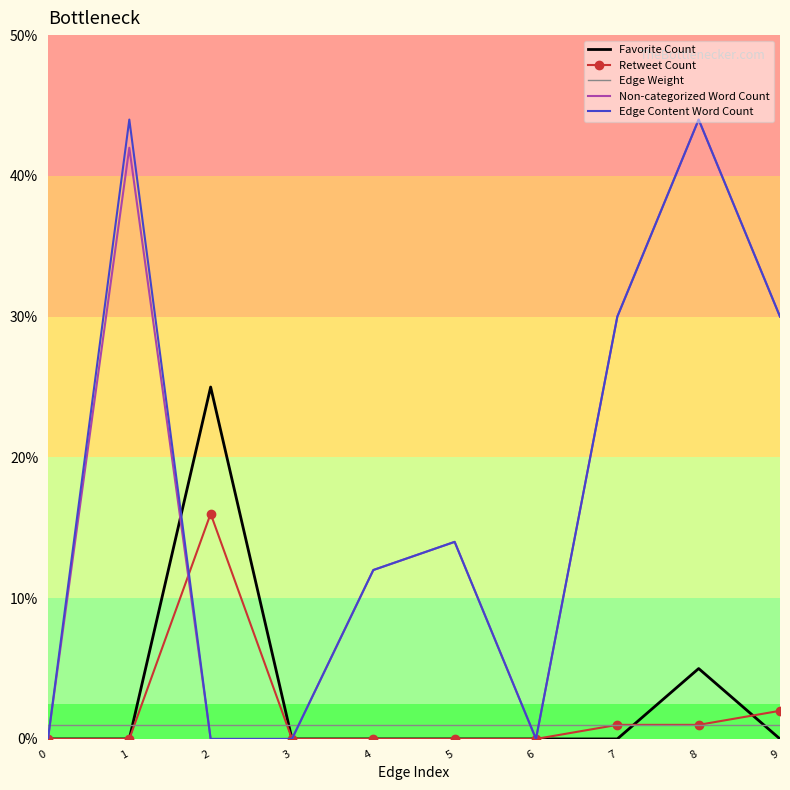

True or false: Edge Content Word Count and Retweet Count cross at least once.

True